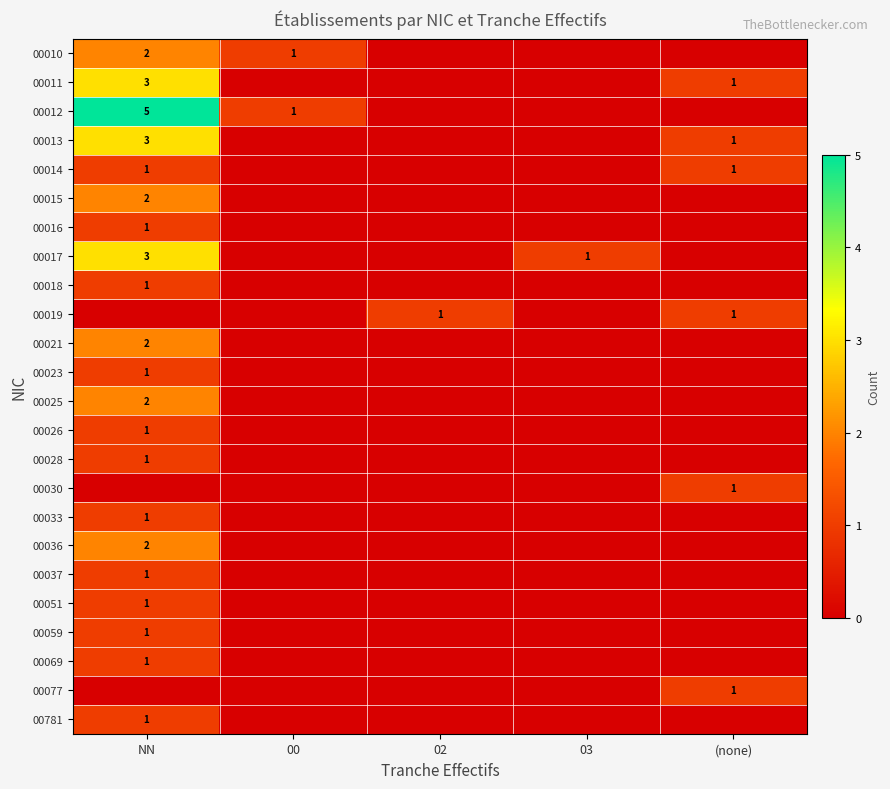

At which label does 00015 reach its peak?

NN